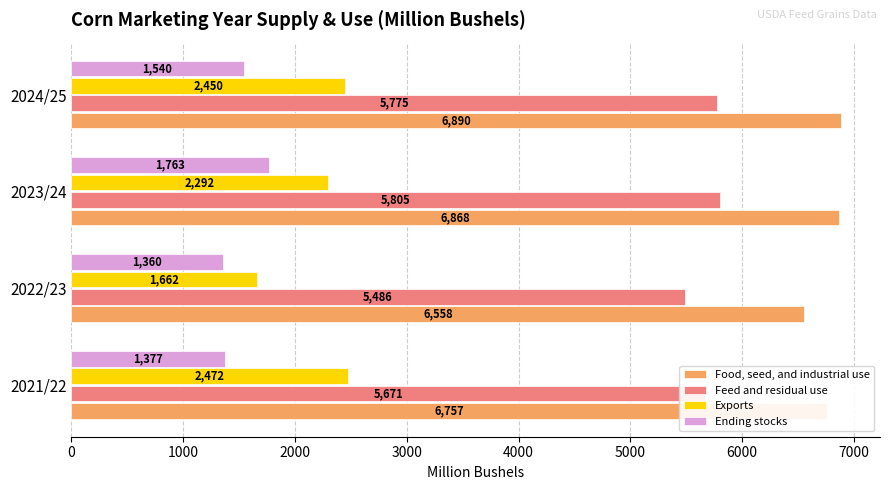

Which series changed the most between 2023/24 and 2024/25?

Ending stocks